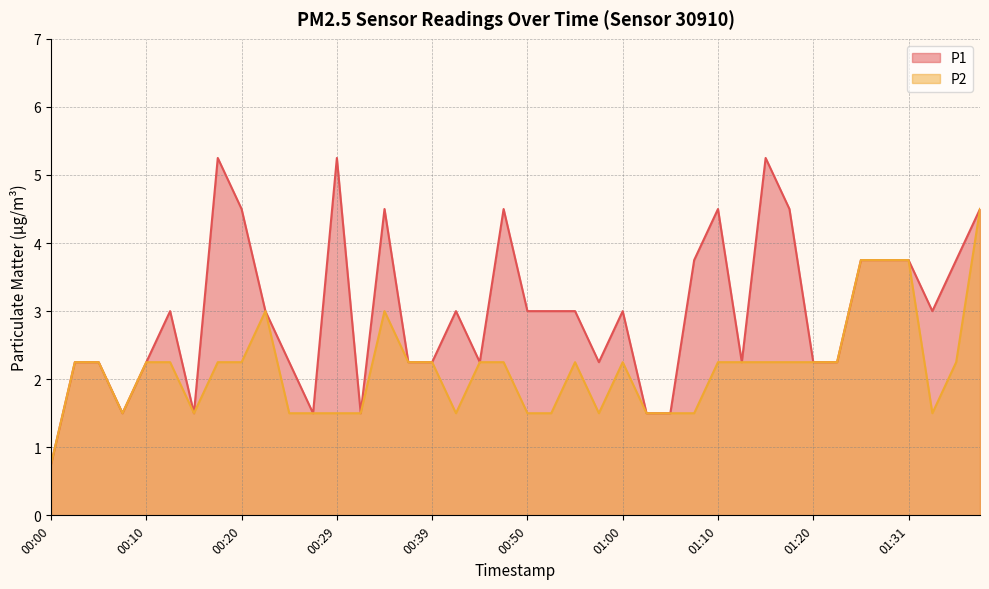

True or false: P1 and P2 intersect in this chart.

False